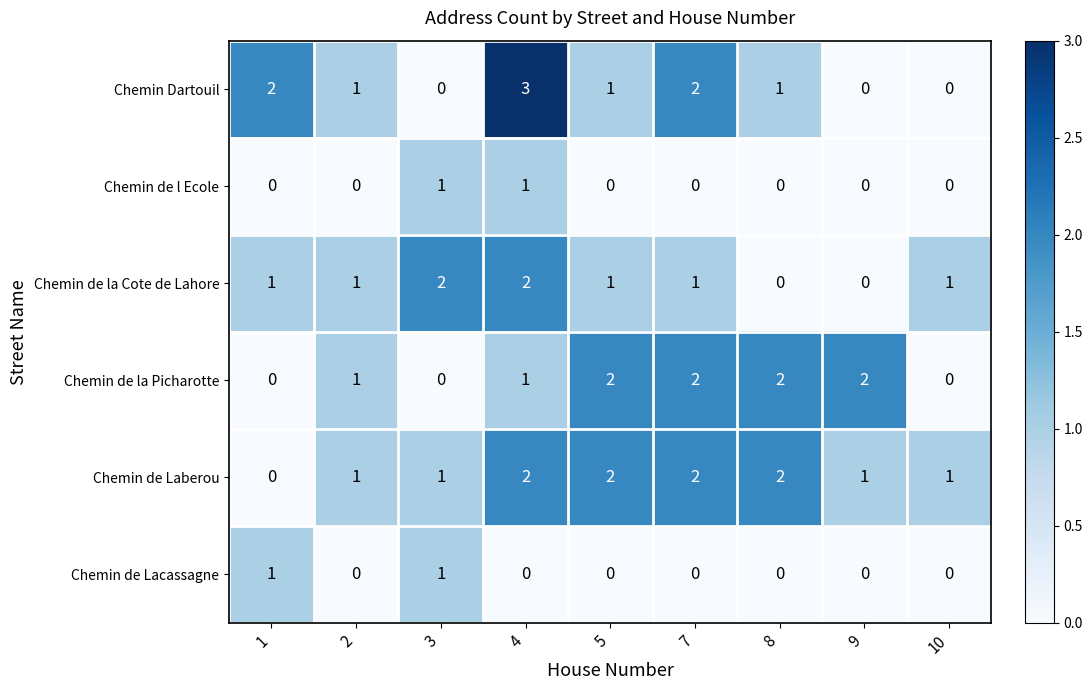

The value of Chemin Dartouil at 3 is -1. True or false?

False